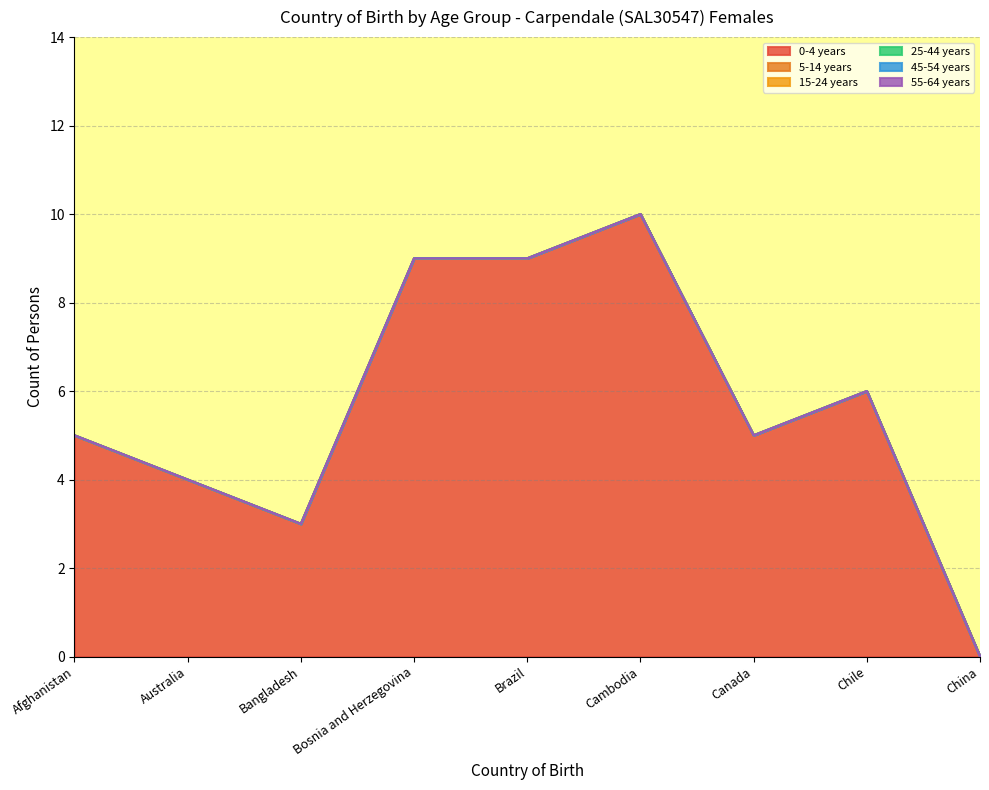

Which series has the largest range (max minus min)?

0-4 years